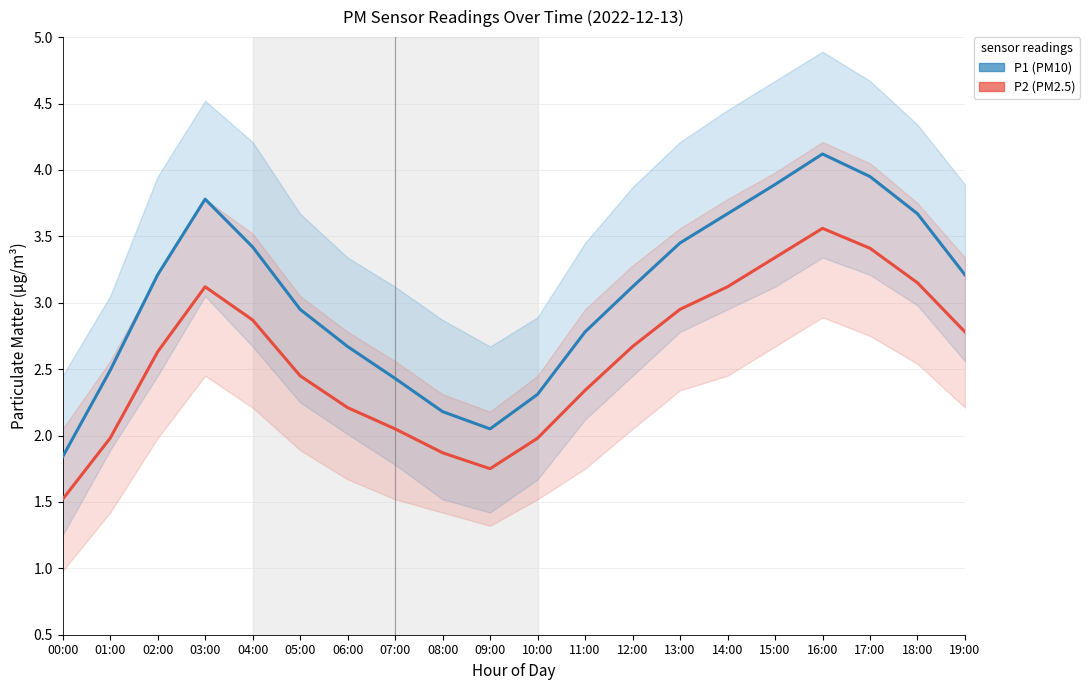

True or false: P2 (PM2.5) and P1 (PM10) intersect in this chart.

False